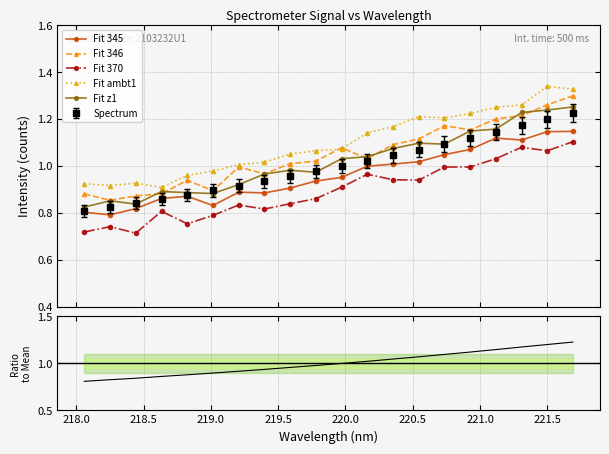

True or false: Fit 370 has a value of 0.4 at 218.0.

False